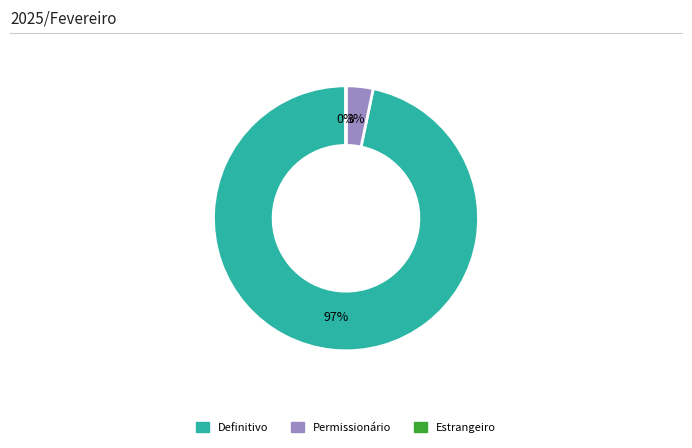

Is there a majority slice in this chart?

Yes